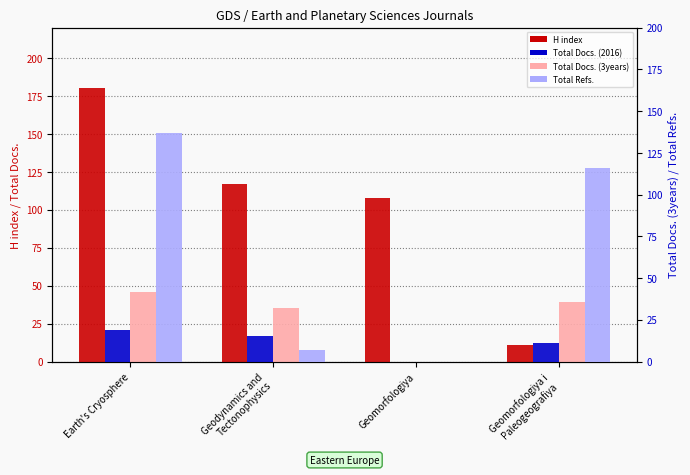

At Earth's Cryosphere, list the series in order from largest to smallest.

H index, Total Refs., Total Docs. (3years), Total Docs. (2016)